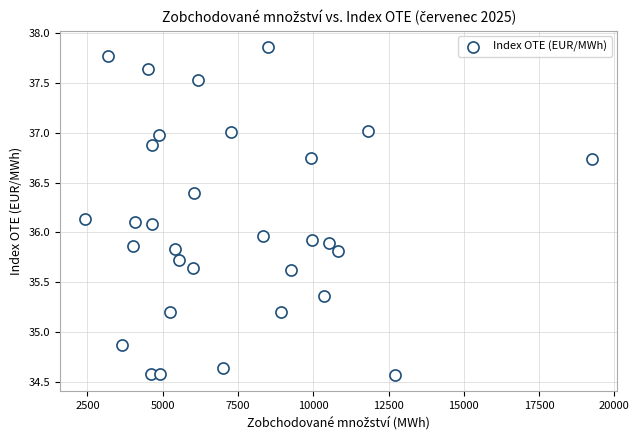

What is the range of Y values (max minus min)?

3.3